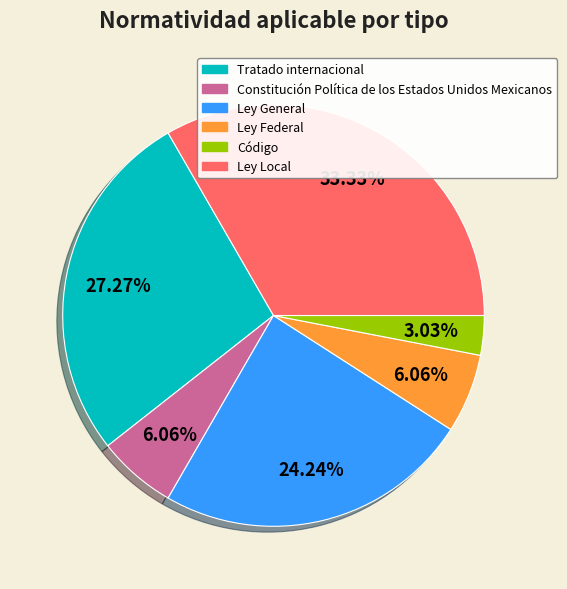

Which category has the smallest portion of the pie?

Código